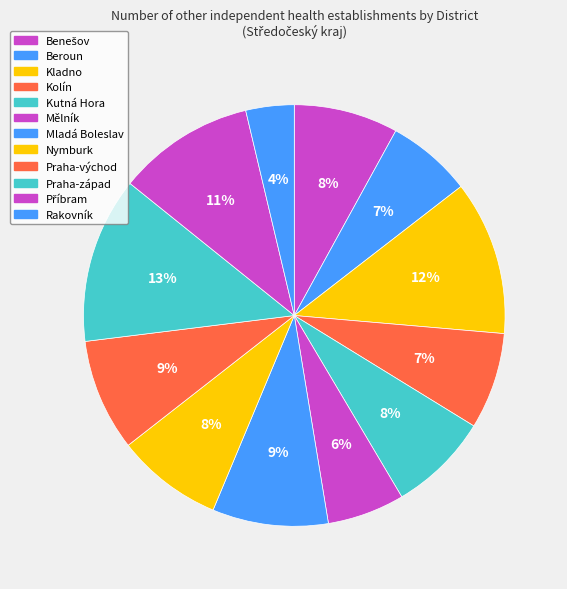

What is the largest slice in the pie chart?

Praha-západ